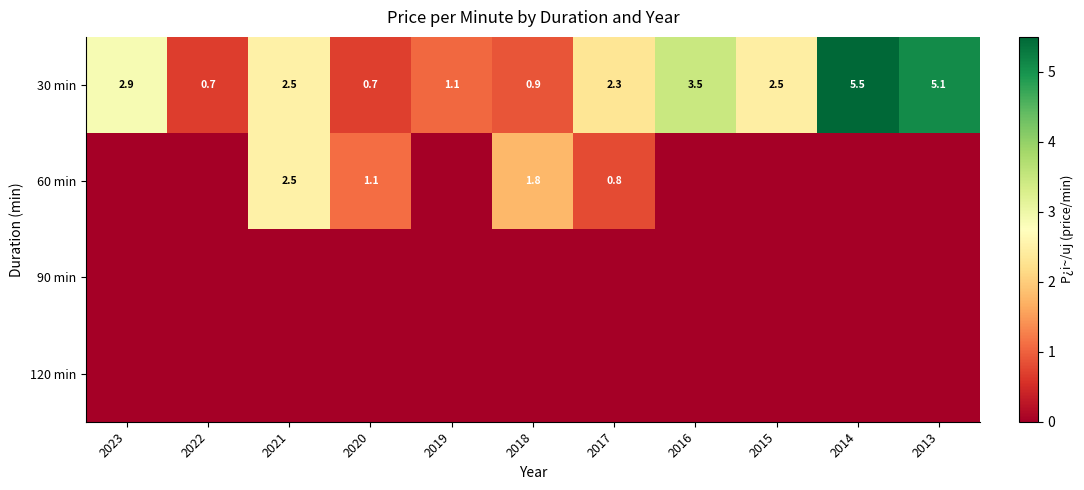

At which category is the sum across all series the highest?

2014